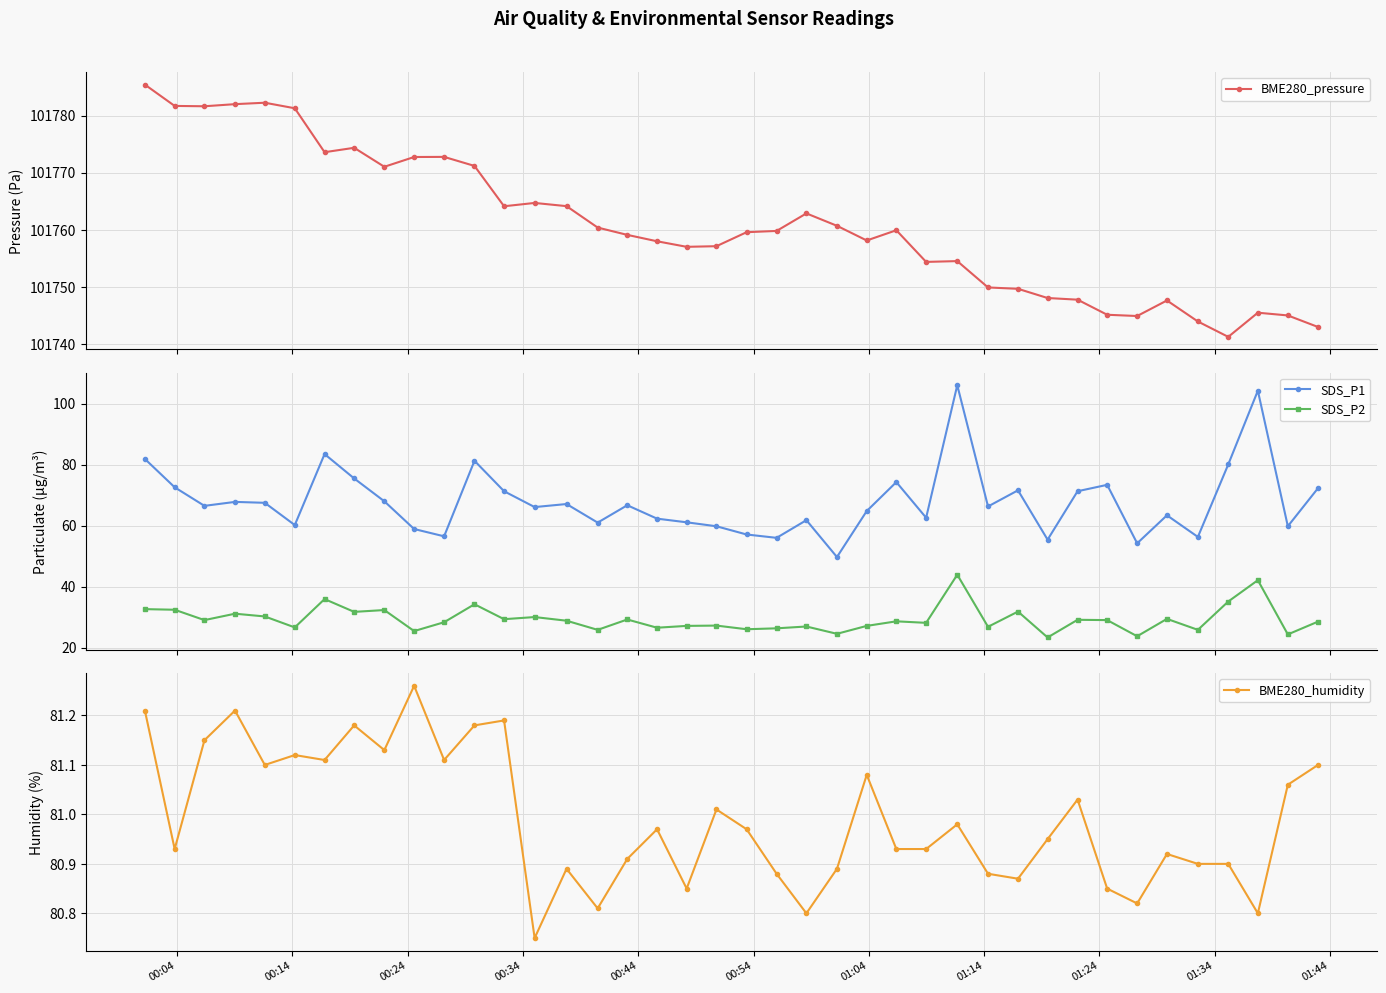

True or false: SDS_P2 and SDS_P1 intersect in this chart.

False